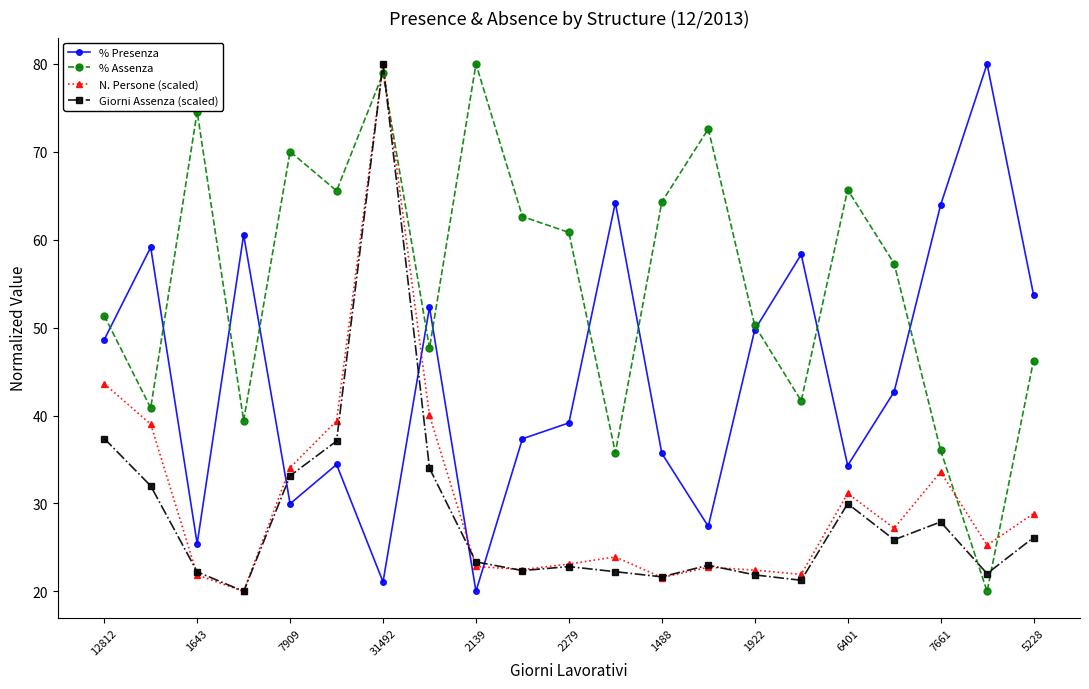

How many lines are shown in the chart?

4